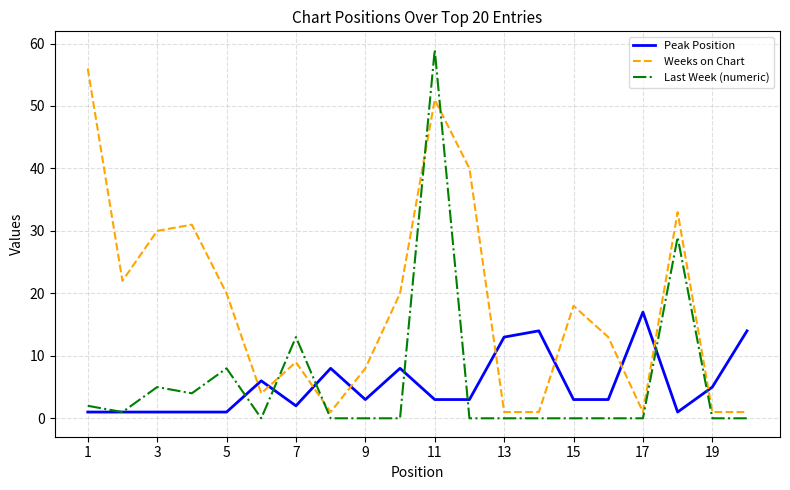

Which series has the widest spread of values?

Last Week (numeric)